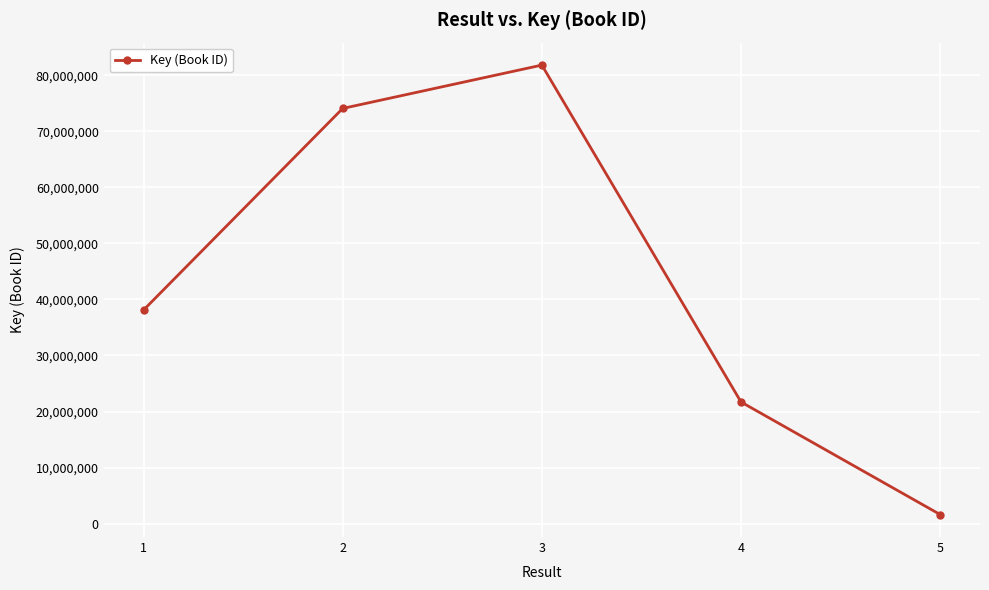

The chart shows a value of 38105789 at 1. True or false?

True